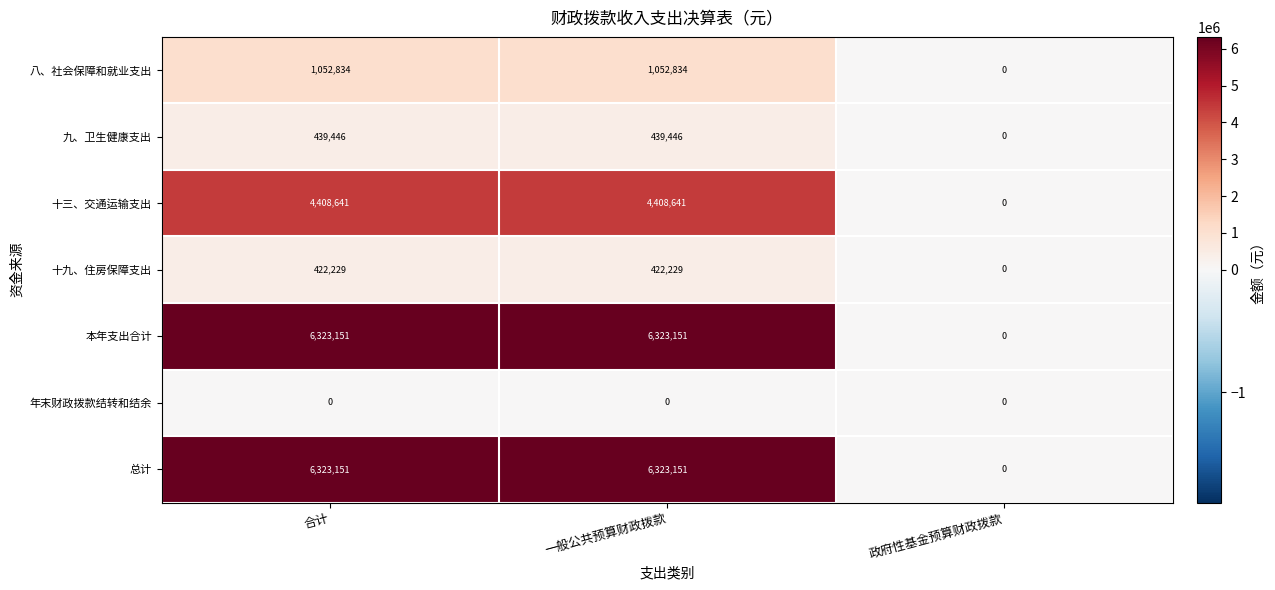

At how many categories does at least one series exceed 367569?

2